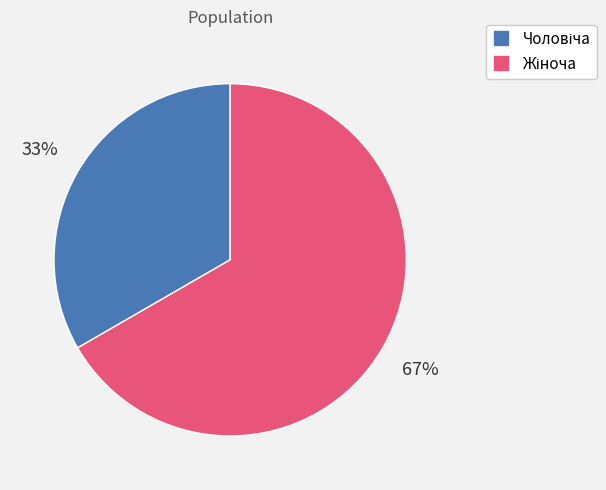

Count the number of slices in the pie.

2